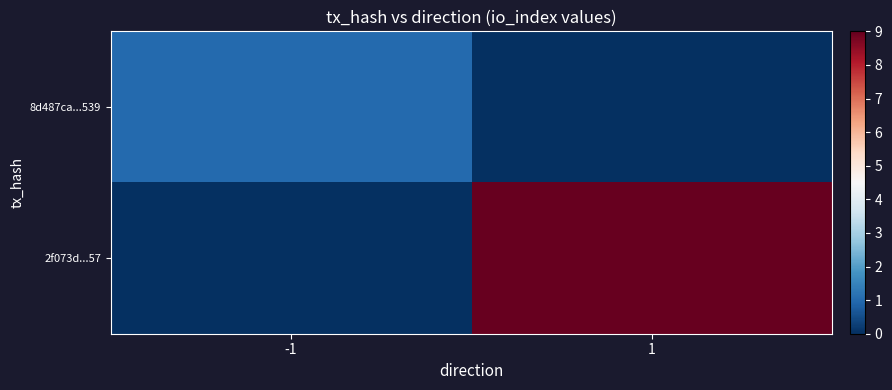

Rank the series by their maximum value, from lowest to highest.

8d487ca...539, 2f073d...57